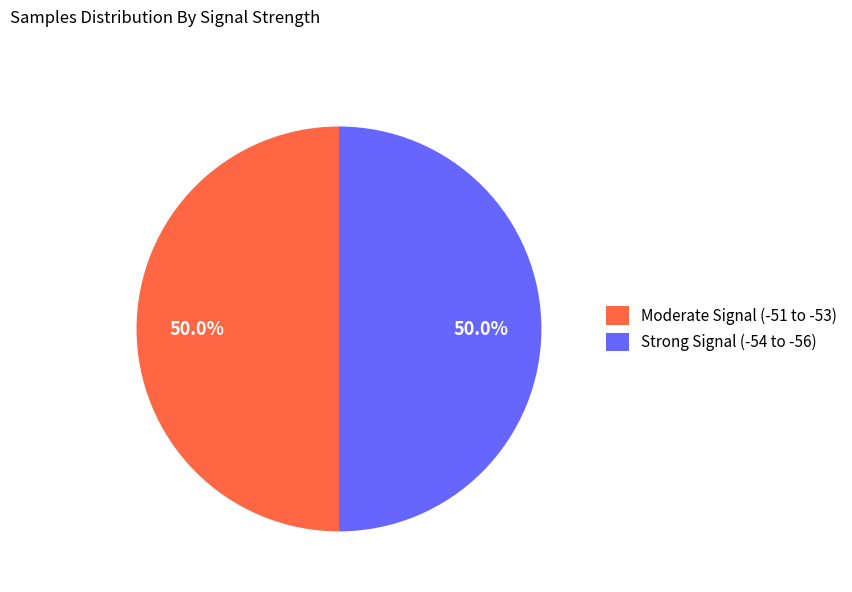

Do Moderate Signal (-51 to -53) and Strong Signal (-54 to -56) together represent more than half of the pie?

Yes